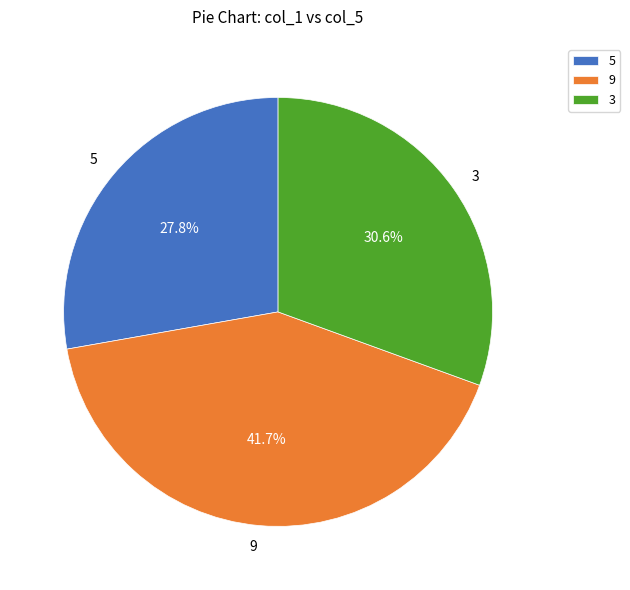

Which slice is the smallest?

5